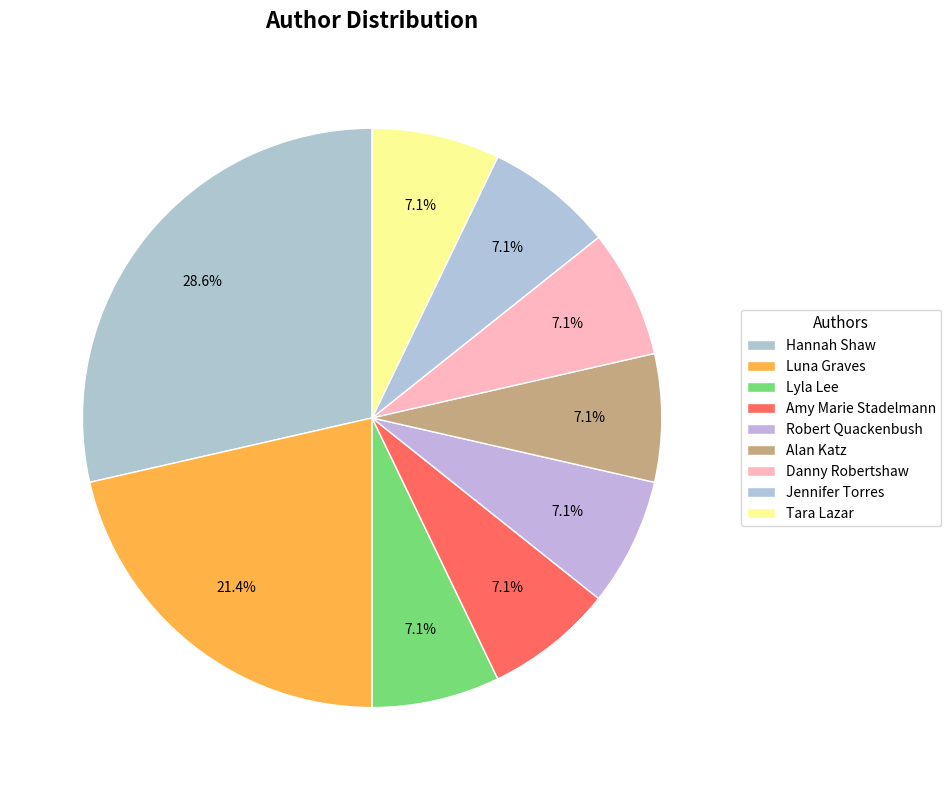

How many segments does this pie chart have?

9